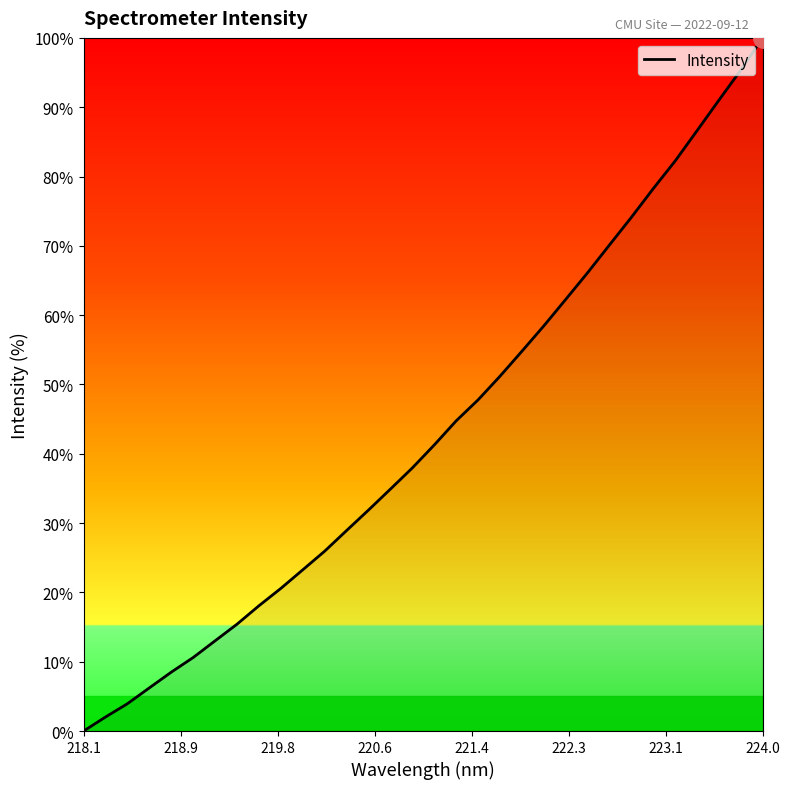

Count the number of values greater than 41.

16